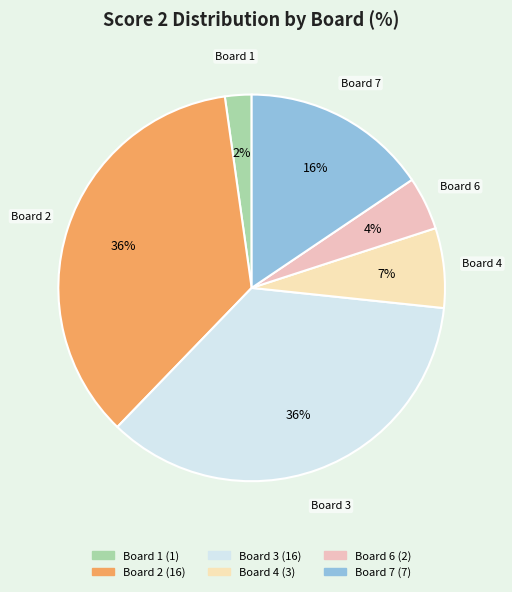

Is there any slice that represents more than half of the pie?

No